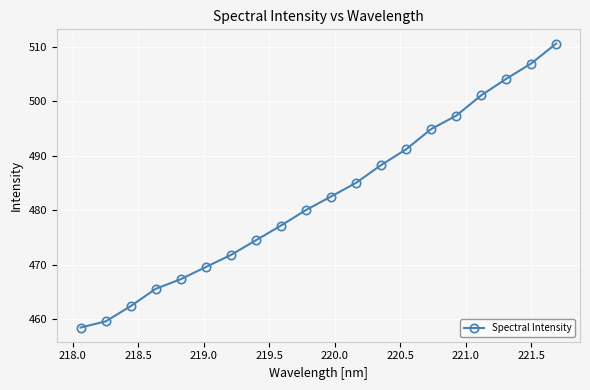

Does the chart have visible grid lines?

Yes